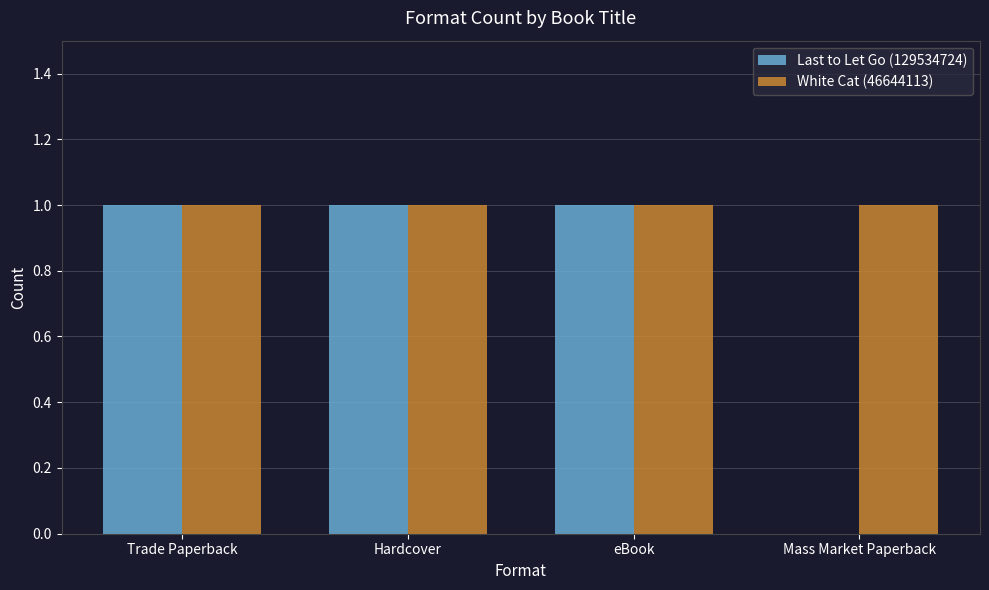

Are the bars horizontal?

No